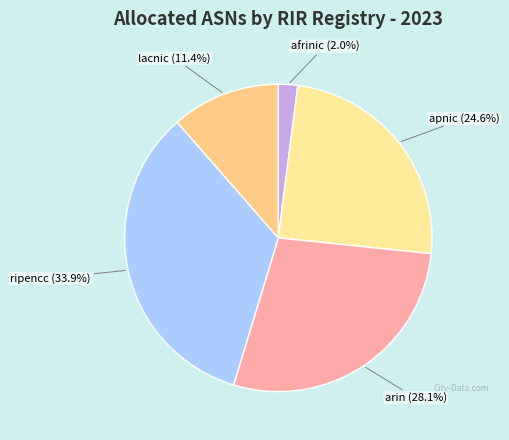

What percentage is the afrinic slice, to the nearest percent?

2%